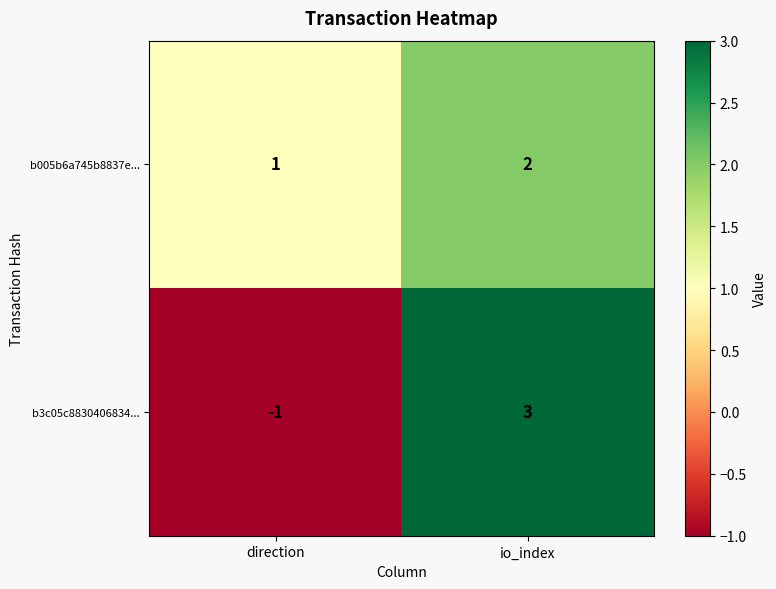

Which label corresponds to the largest value in the chart?

io_index